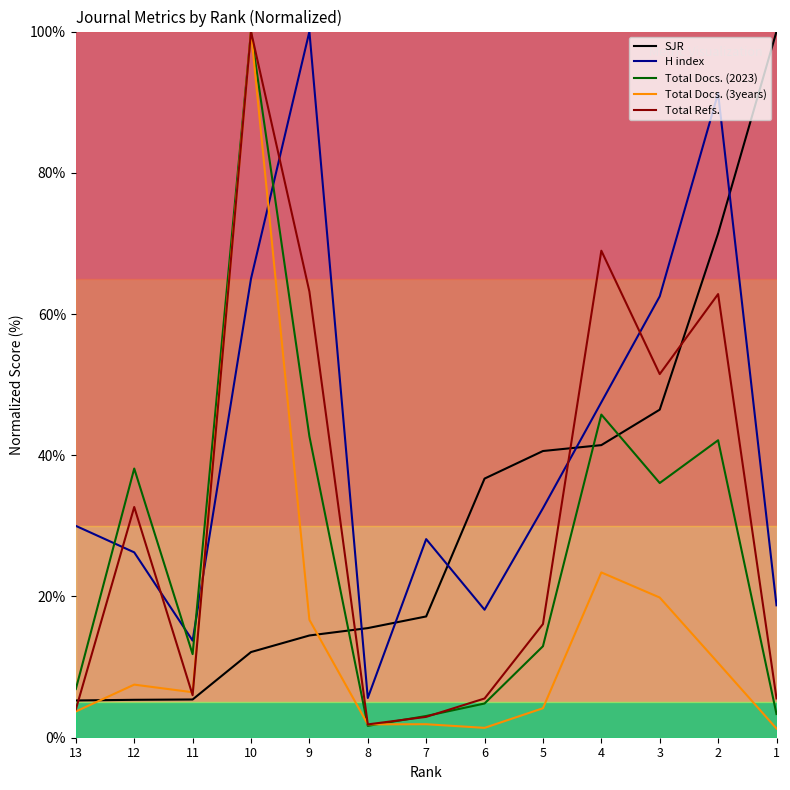

Is the value of H index at 9 greater than the value of SJR at 8?

Yes